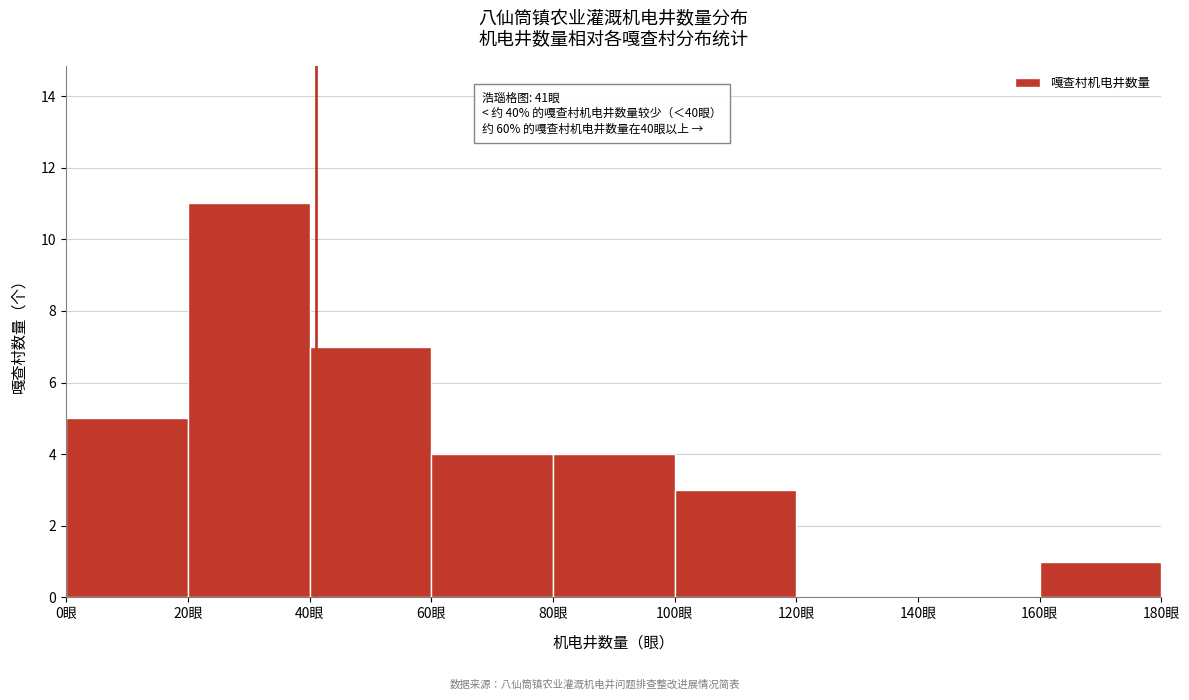

Which range on the x-axis has the tallest bar?

20 to 40